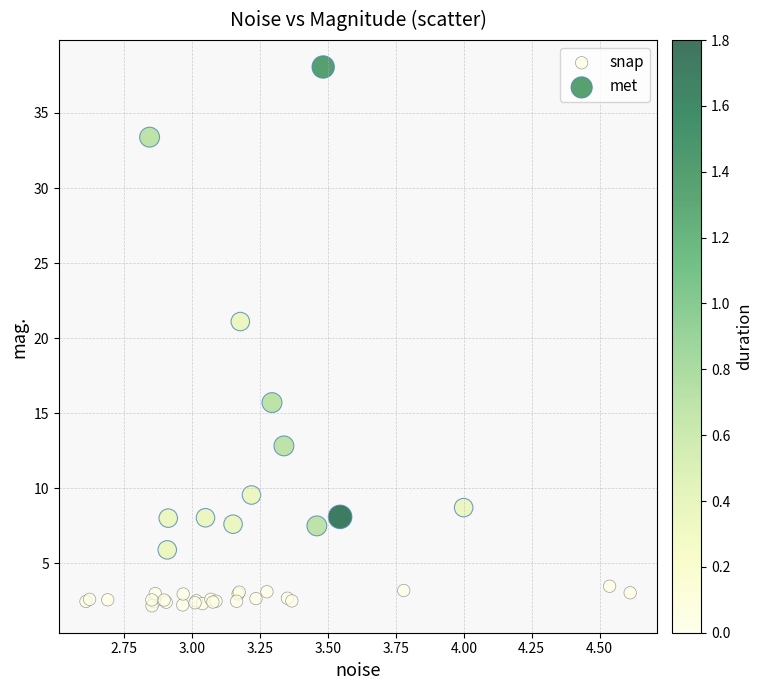

Which series contains the lowest Y value?

snap